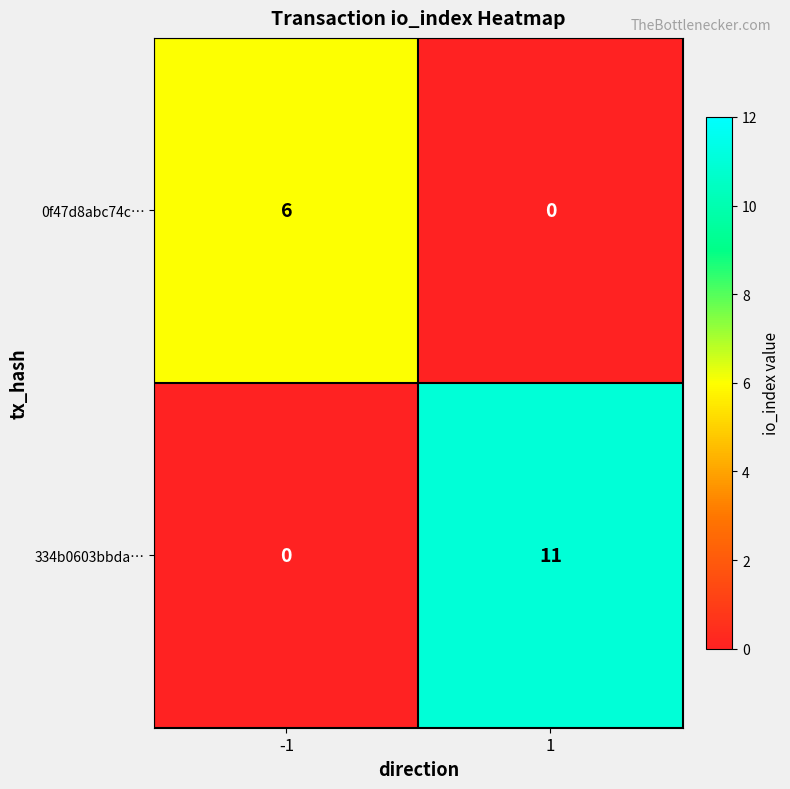

What is the sum of all 334b0603bbda… values?

11